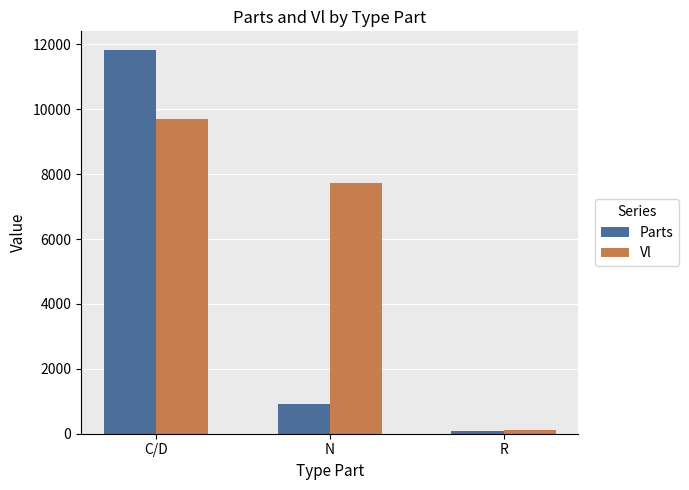

What is the label of the 1st bar from the left?

C/D